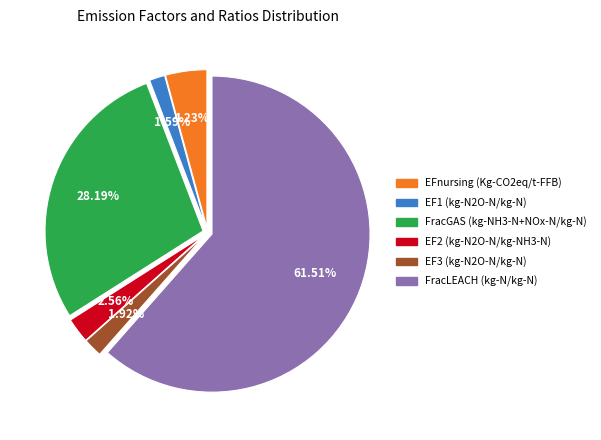

Which has a higher value, FracLEACH (kg-N/kg-N) or EF2 (kg-N2O-N/kg-NH3-N)?

FracLEACH (kg-N/kg-N)